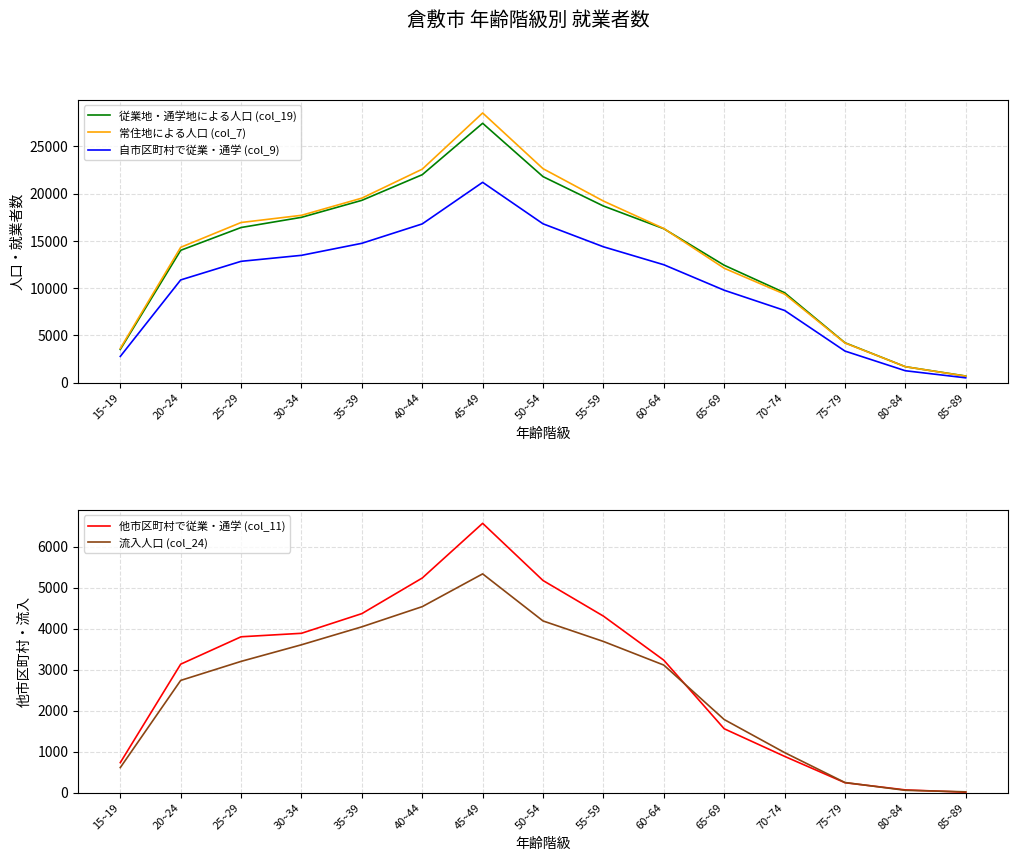

Where is the first local maximum for 自市区町村で従業・通学 (col_9)?

45~49